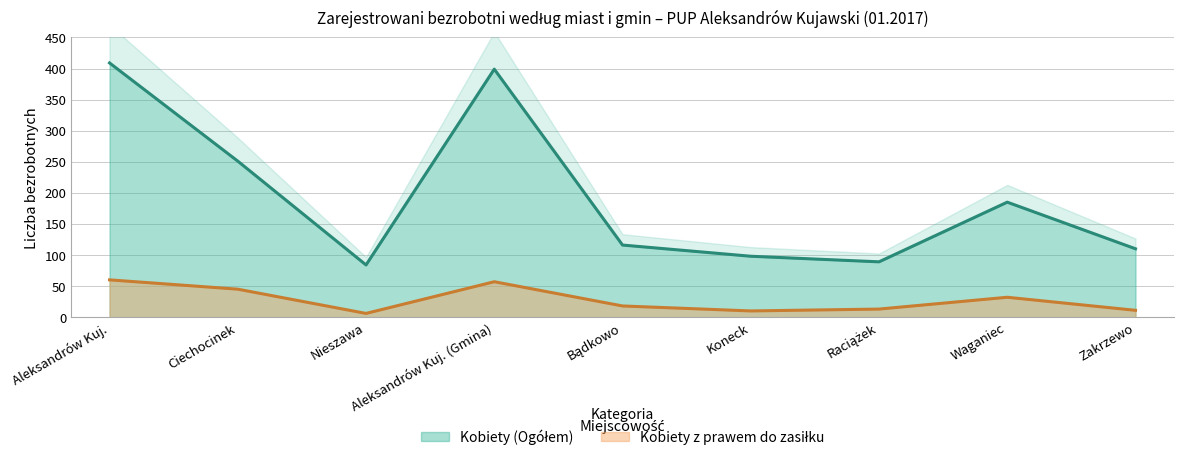

How many lines are shown in the chart?

2